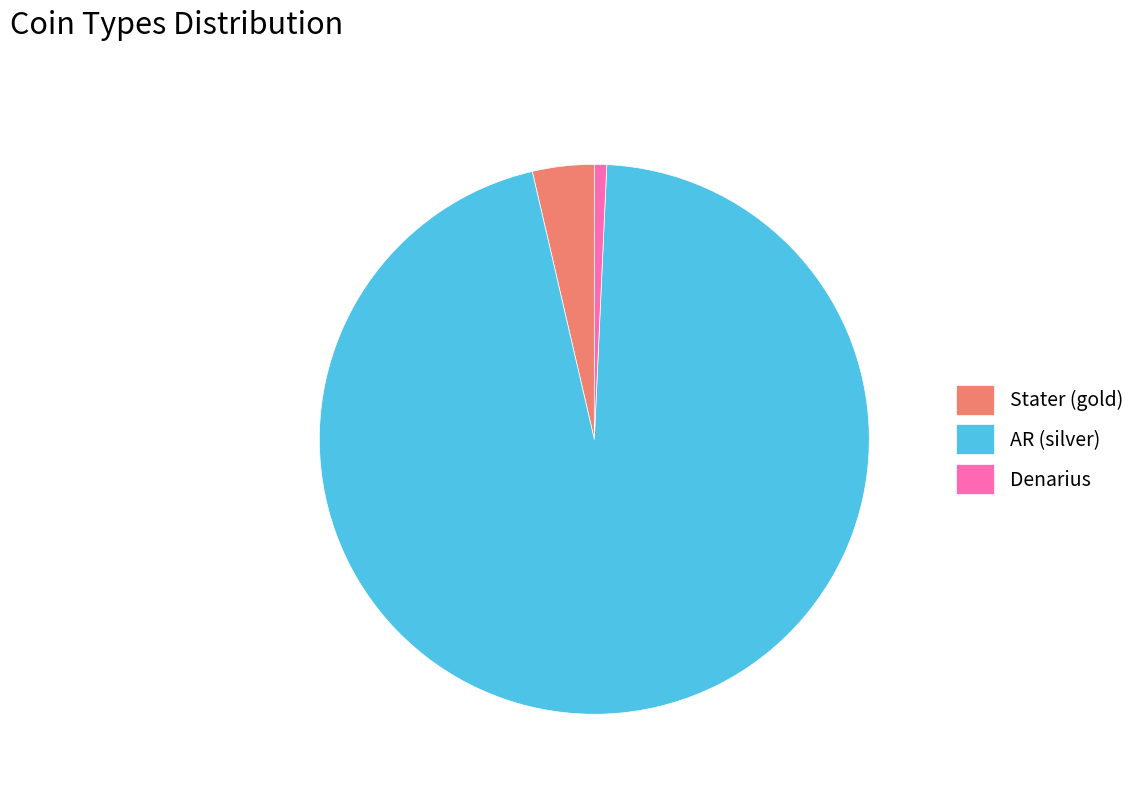

Which has a higher value, Stater (gold) or Denarius?

Stater (gold)